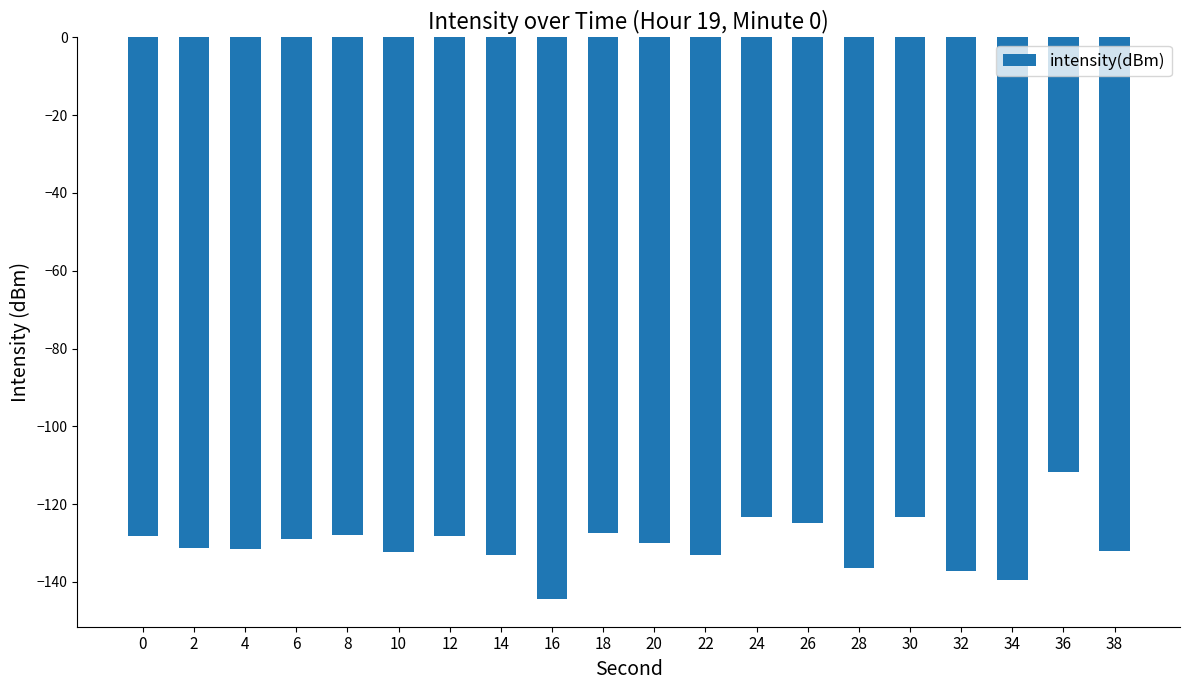

What is the value of the 15th bar from the left?

-136.6